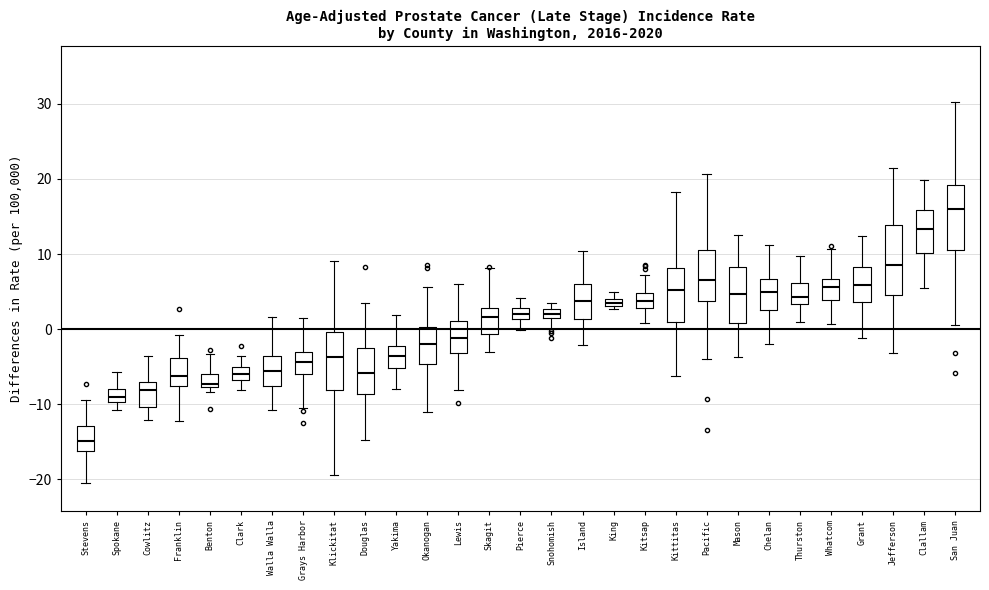

Where does the median line of the box for Mason sit on the y-axis? The values are not printed on the chart, so give them approximately, as read against the axis.

5